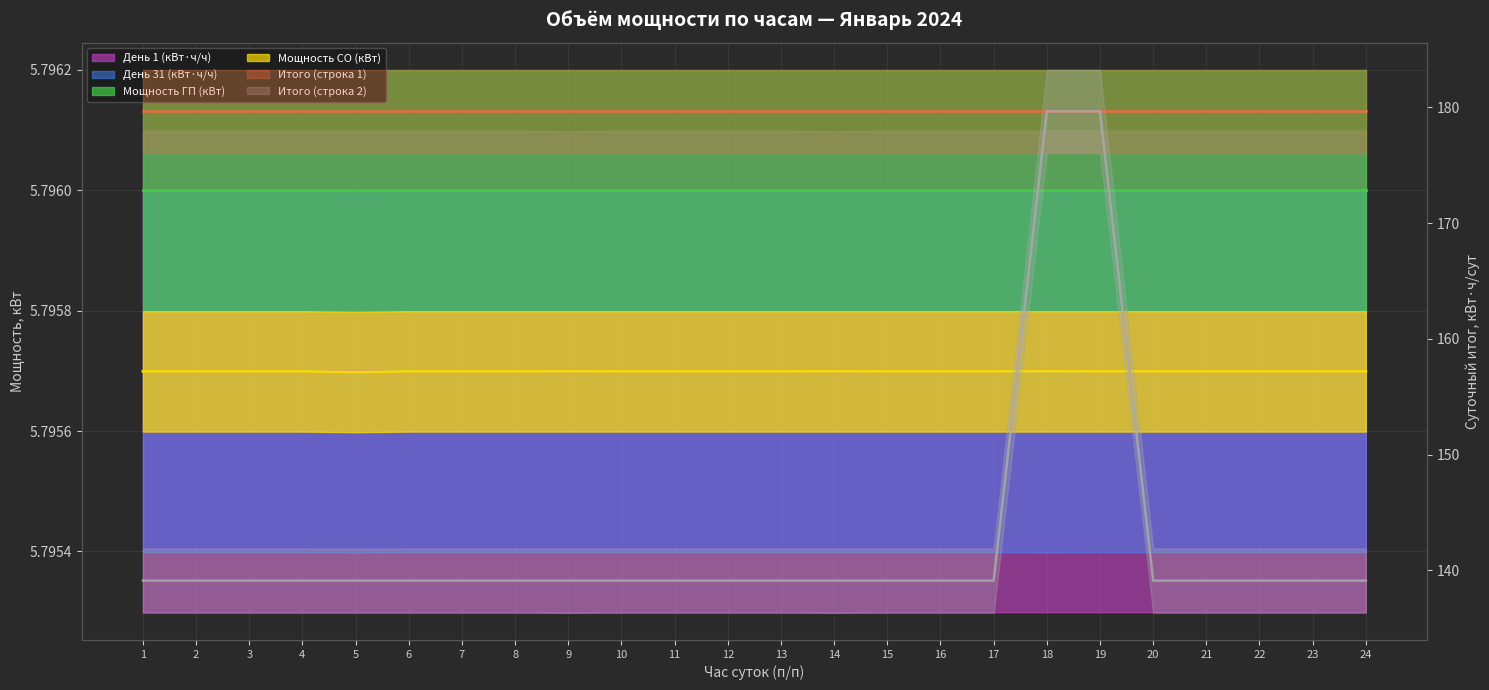

What is the minimum value shown in the chart?

5.8